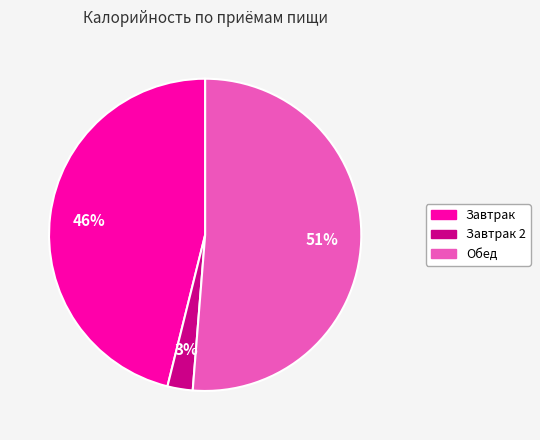

To the nearest percent, what portion does Завтрак represent?

46%